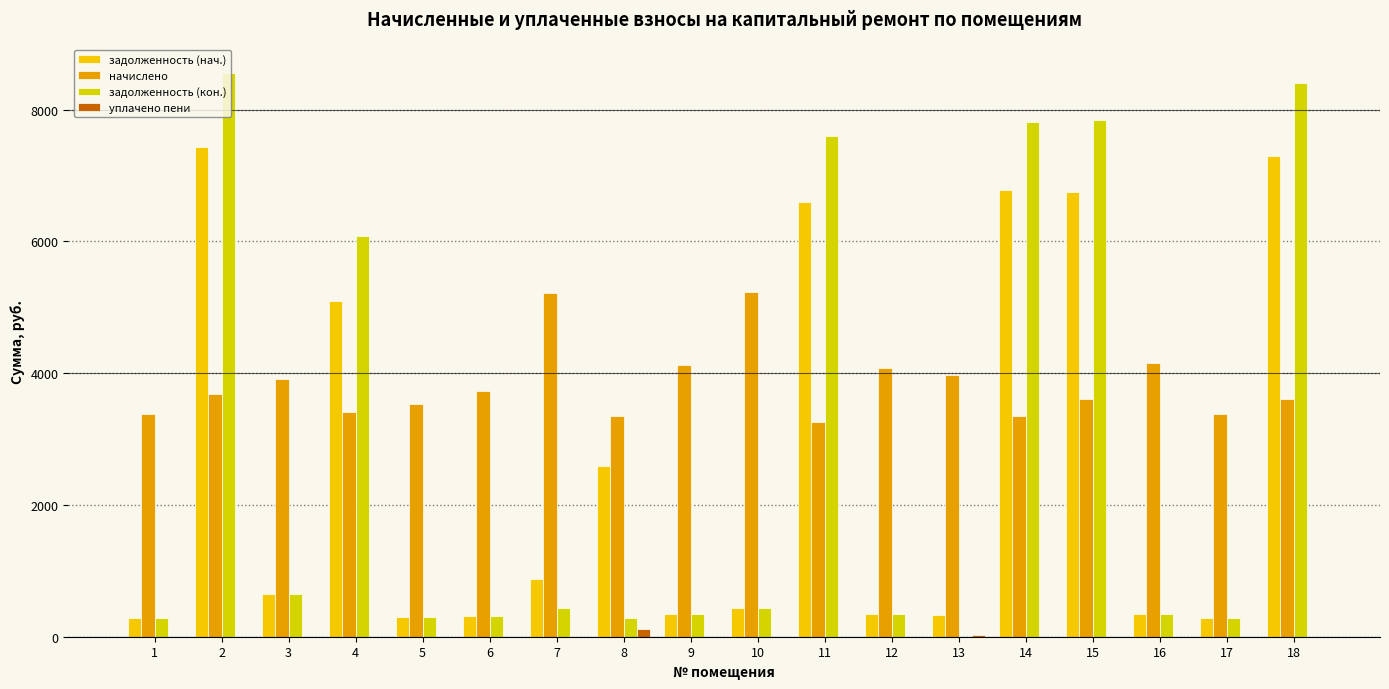

Are the bars grouped side by side (vs. stacked)?

Yes